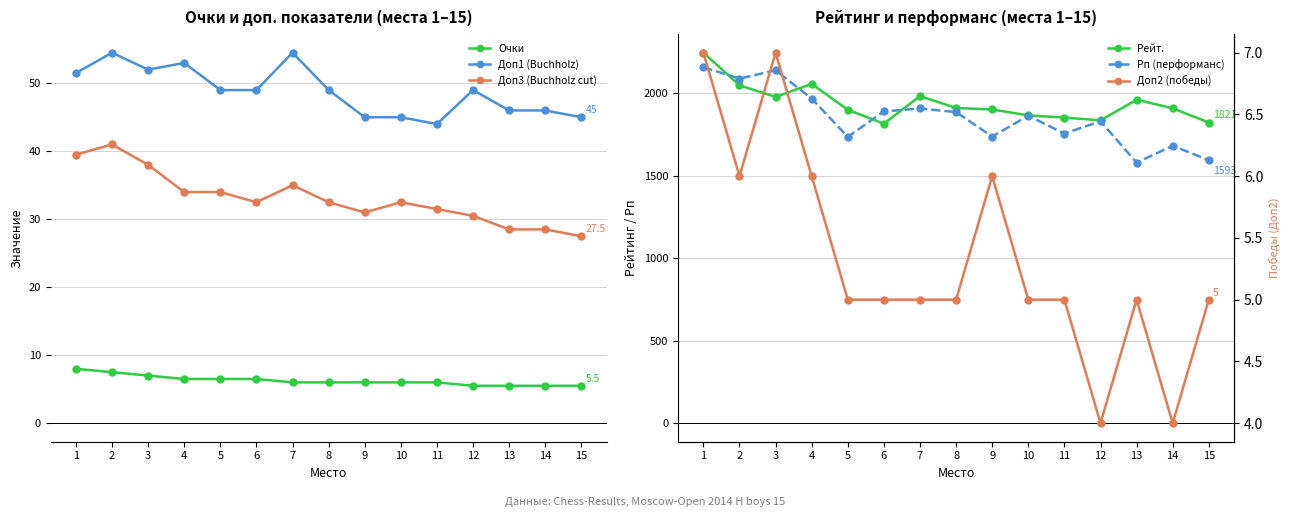

Is it true that Доп1 (Buchholz) equals 49.0 at 5?

True